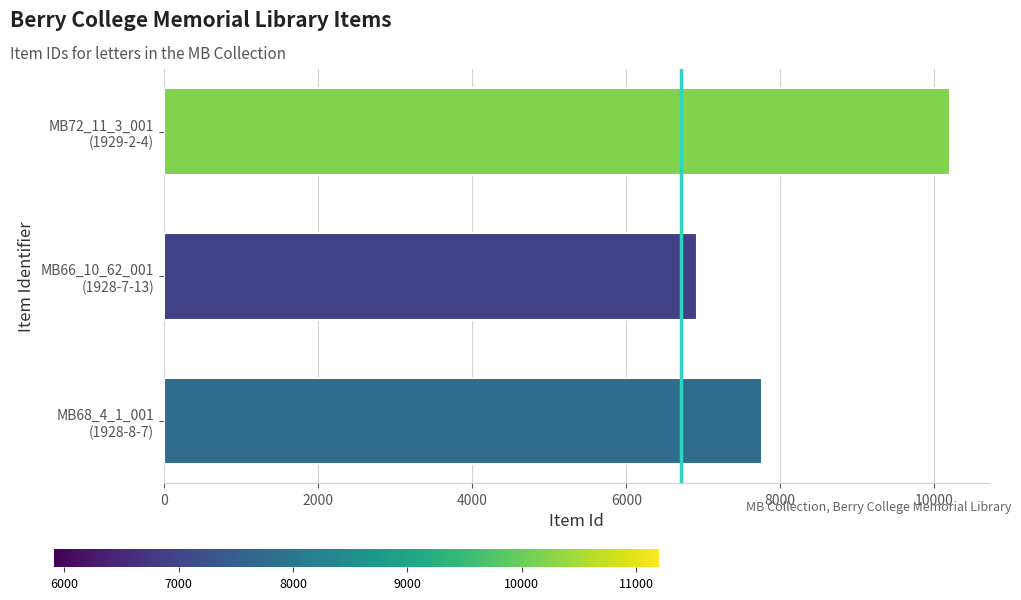

What is the greatest value displayed?

10198